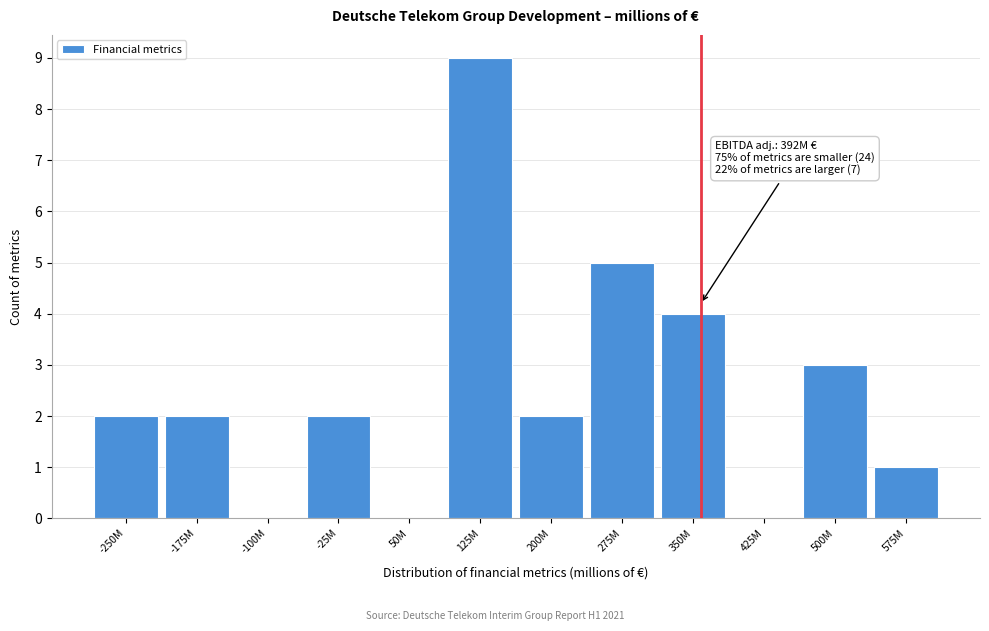

Reading left to right, what are all the values shown in this chart?

-250M=2	-175M=2	-100M=0	-25M=2	50M=0	125M=9	200M=2	275M=5	350M=4	425M=0	500M=3	575M=1